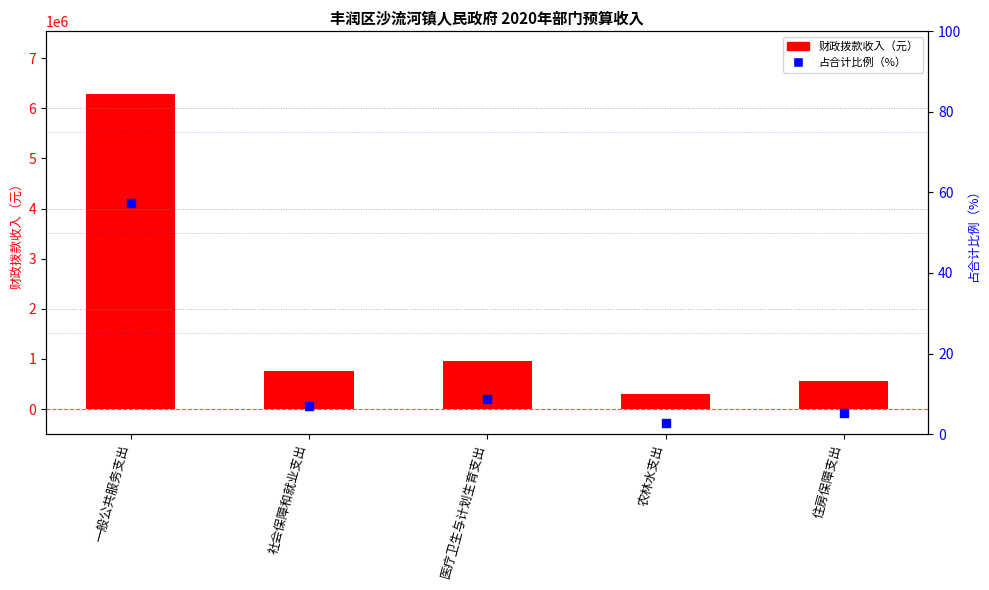

Which series contains the highest Y value?

财政拨款收入